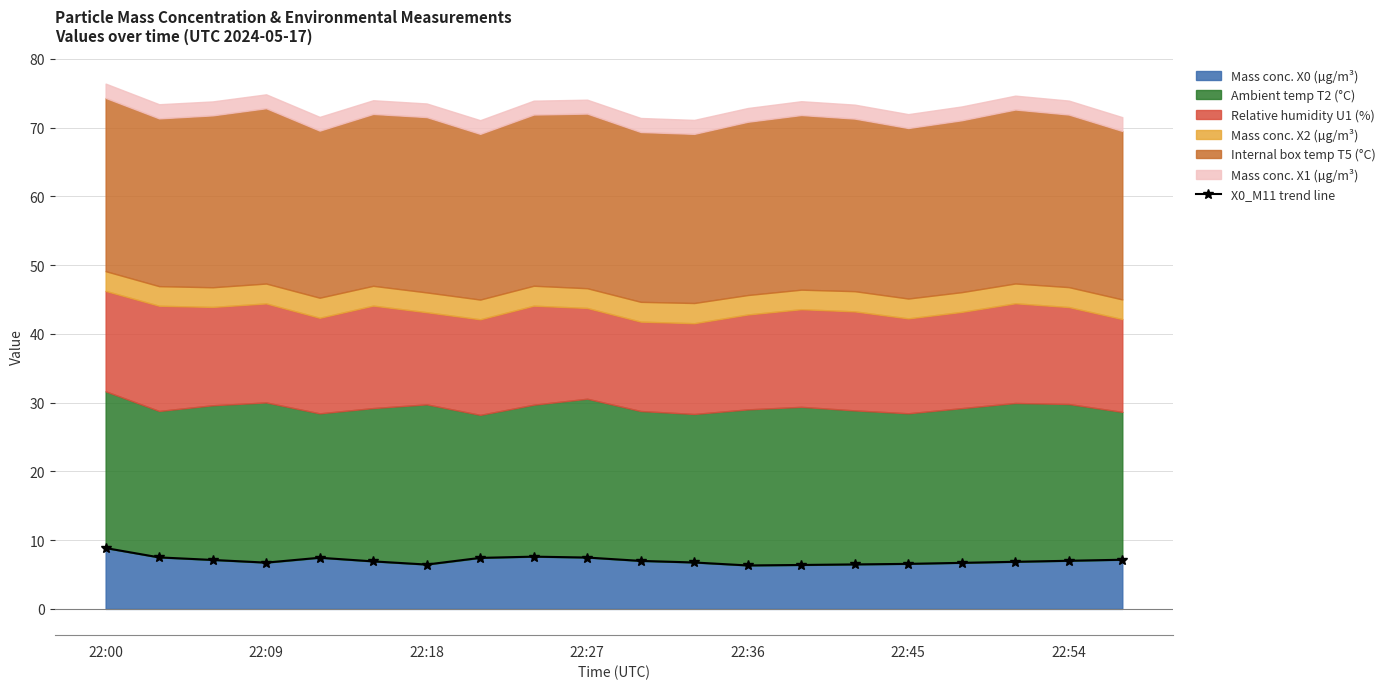

How many interior local peaks (higher than both neighbors) does the data have?

2